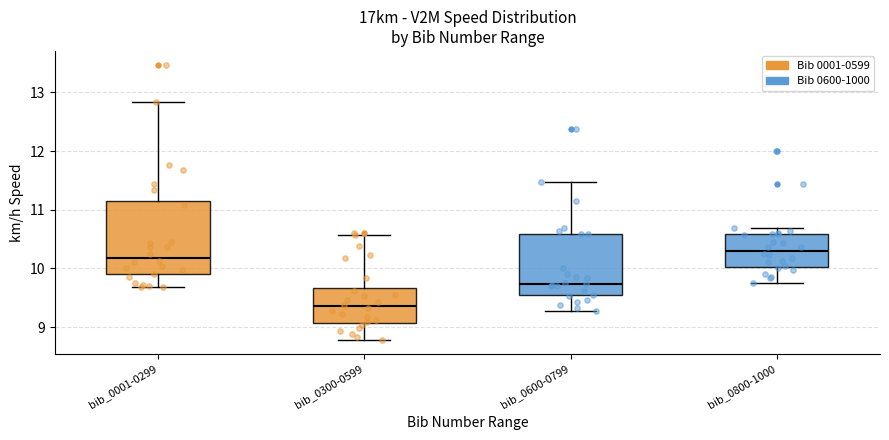

Reading left to right, transcribe this box plot: for each box, give where its median line is, the range the box spans, and where its two whiskers end, as read against the y-axis. The values are not printed on the chart, so give them approximately, as read against the axis.

bib_0001-0299: median 10.2, box 9.9 to 11.1, whiskers 9.7 to 12.8
bib_0300-0599: median 9.4, box 9.1 to 9.7, whiskers 8.8 to 10.6
bib_0600-0799: median 9.7, box 9.5 to 10.6, whiskers 9.3 to 11.5
bib_0800-1000: median 10.3, box 10.0 to 10.6, whiskers 9.8 to 10.7